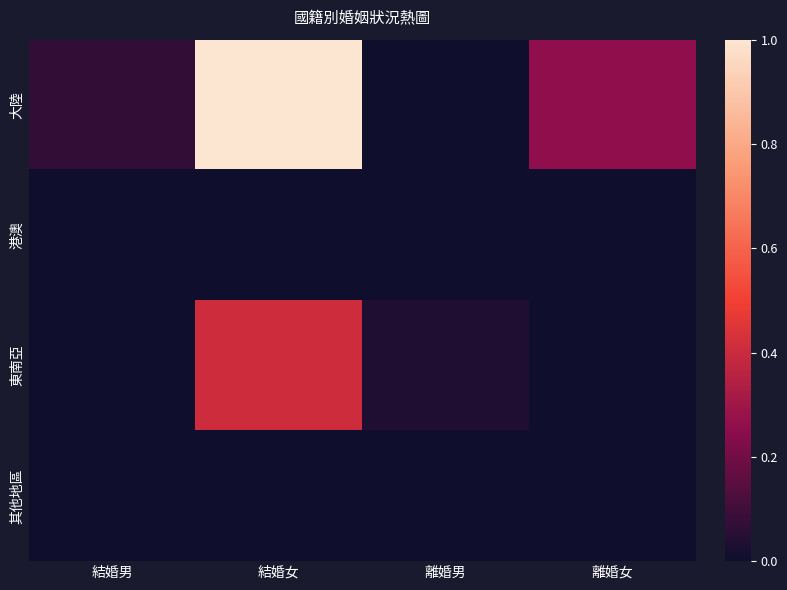

At 結婚男, list the series in order from largest to smallest.

大陸, 港澳, 東南亞, 其他地區